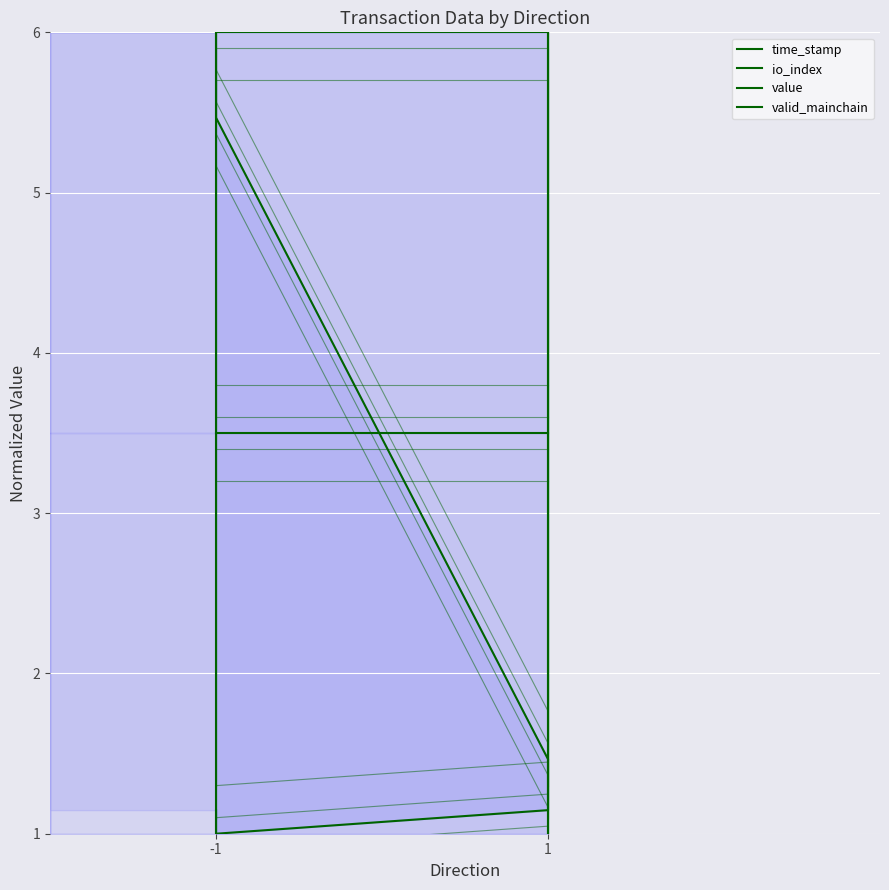

Between -1 and 1, which is larger?

-1